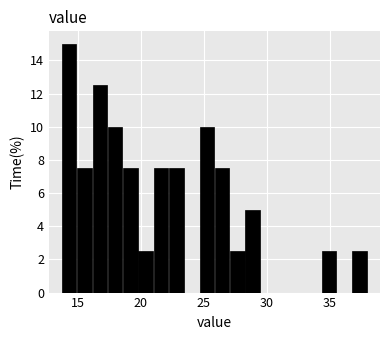

Around what value on the x-axis is the tallest bar? Give the approximate position of its centre, as read against the axis.

14.5